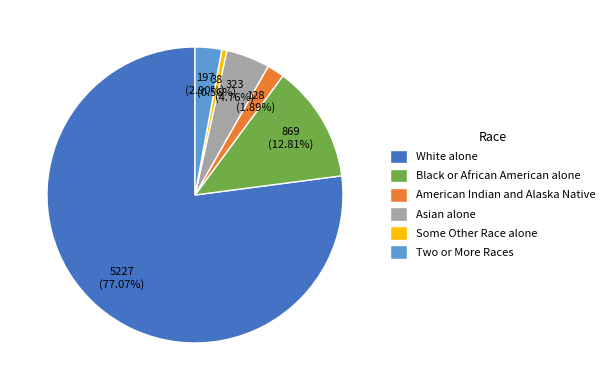

To the nearest percent, what is the difference between the largest and smallest slice percentages?

77%